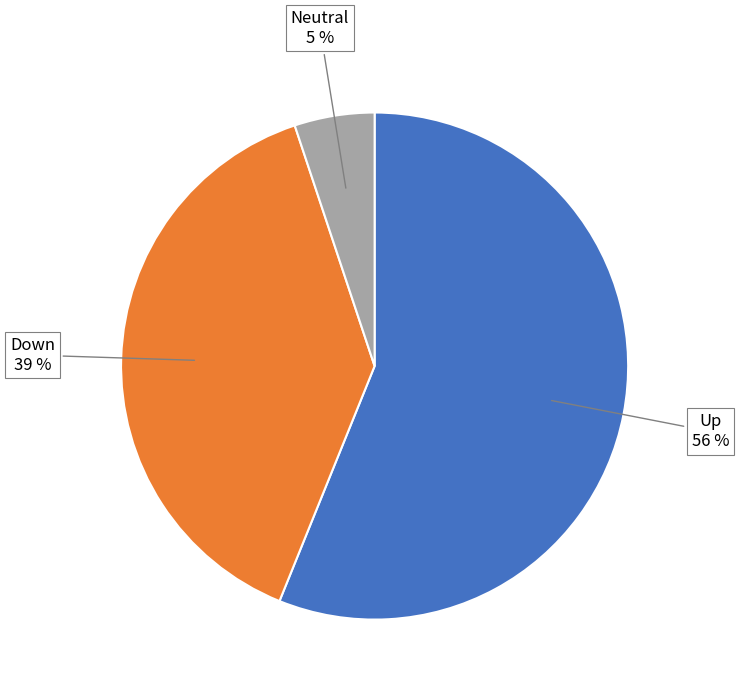

To the nearest percent, what is the difference between the largest and smallest slice percentages?

51%